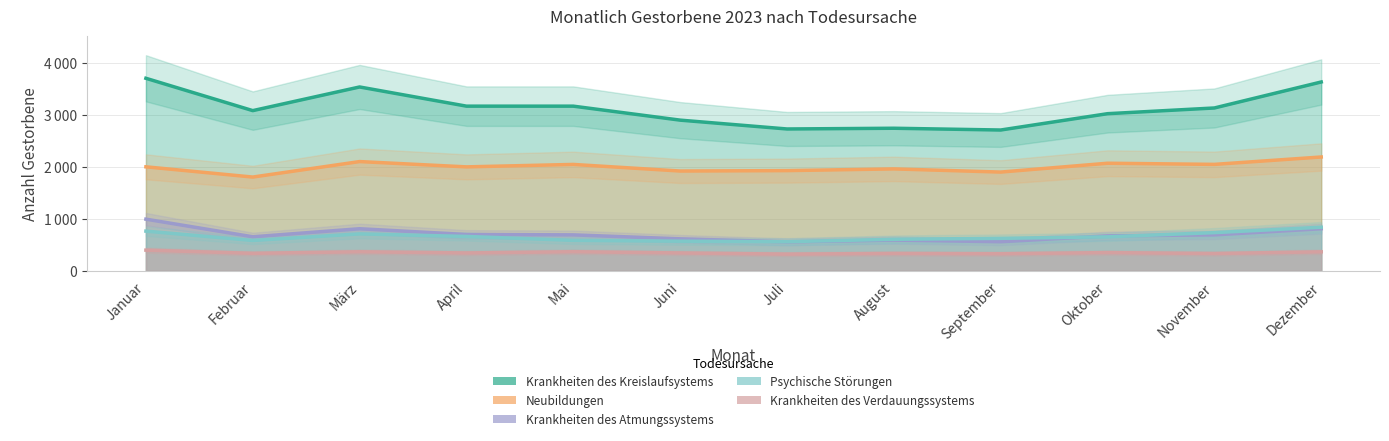

Which series changed the most between März and April?

Krankheiten des Kreislaufsystems